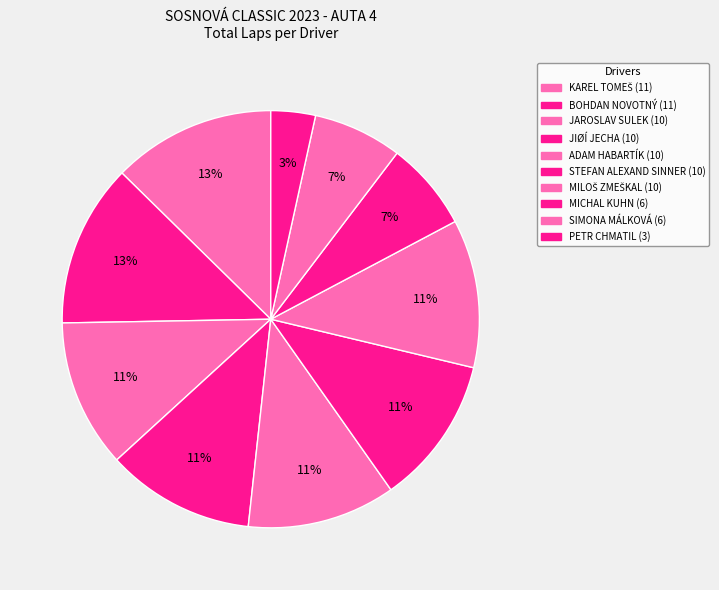

Is it true that JIØÍ JECHA is 5% of the pie?

False